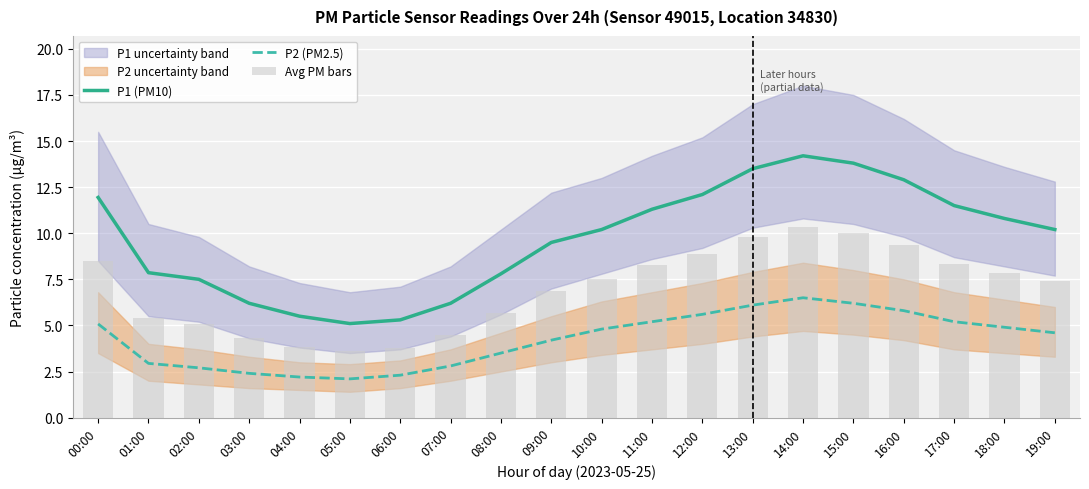

The Avg PM bars series shows 4.3 at 03:00. True or false?

True